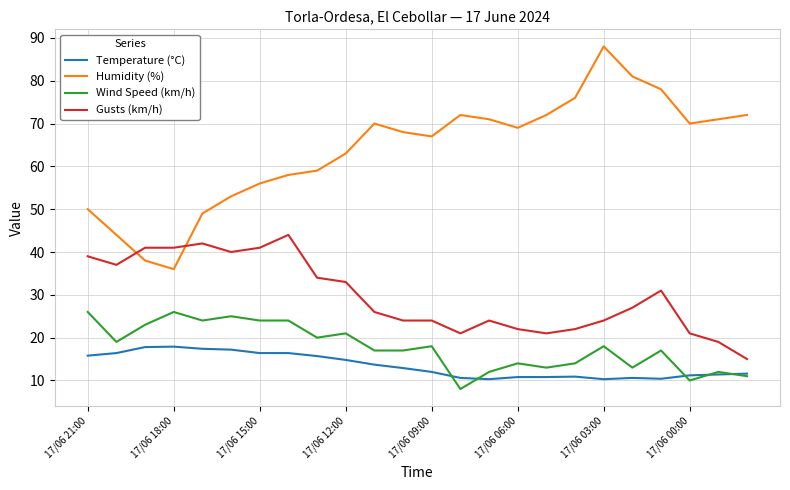

Rank the series by their maximum value, from lowest to highest.

Temperature (°C), Wind Speed (km/h), Gusts (km/h), Humidity (%)